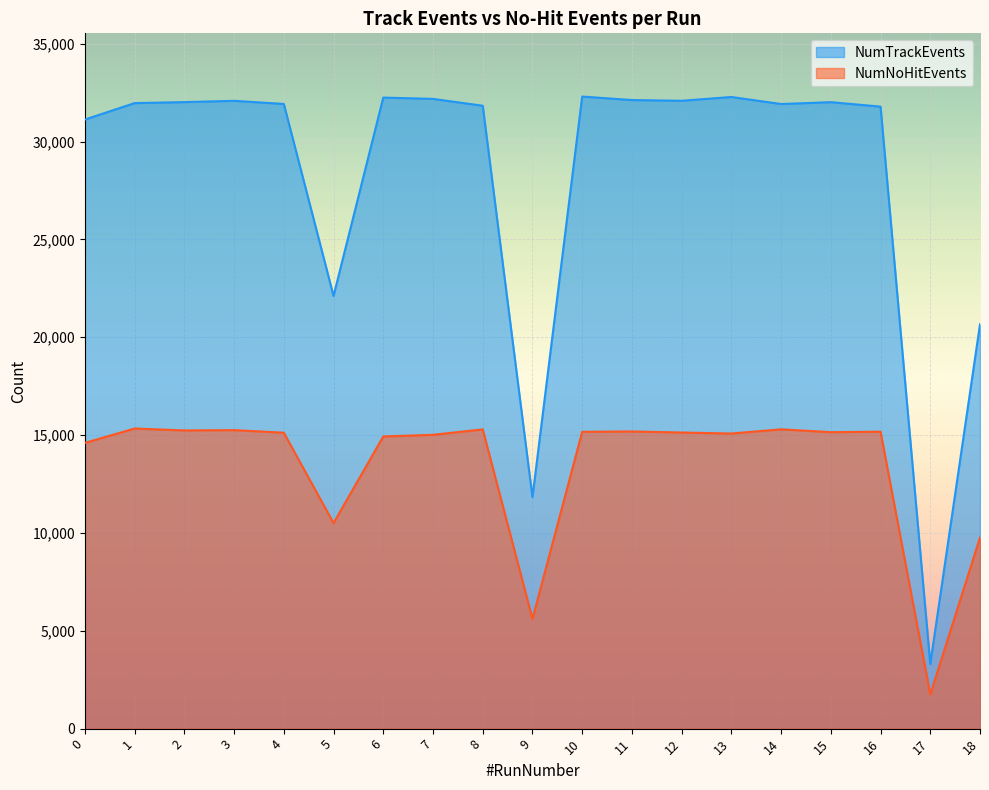

What are all the series names shown in the legend?

NumTrackEvents, NumNoHitEvents